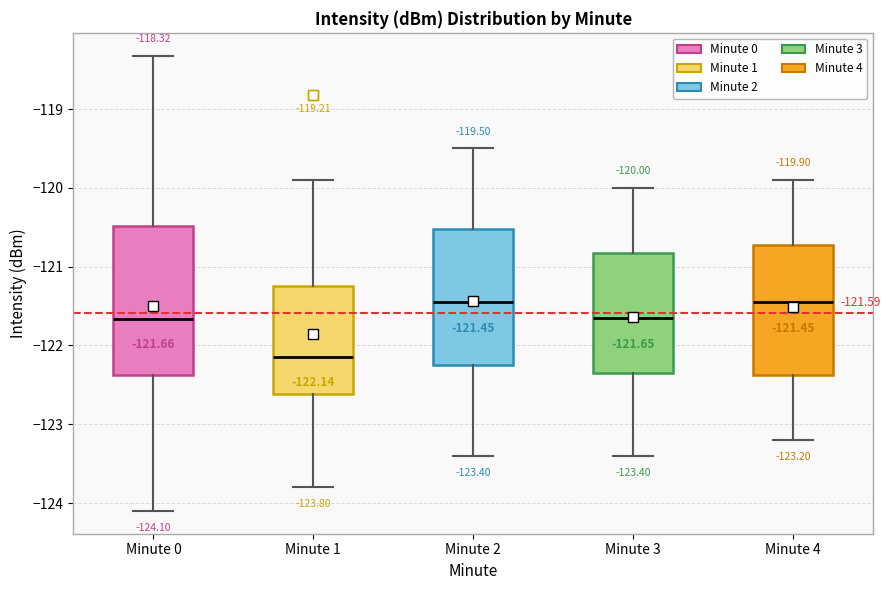

Which box is the tallest, from its lower edge to its upper edge?

Minute 0